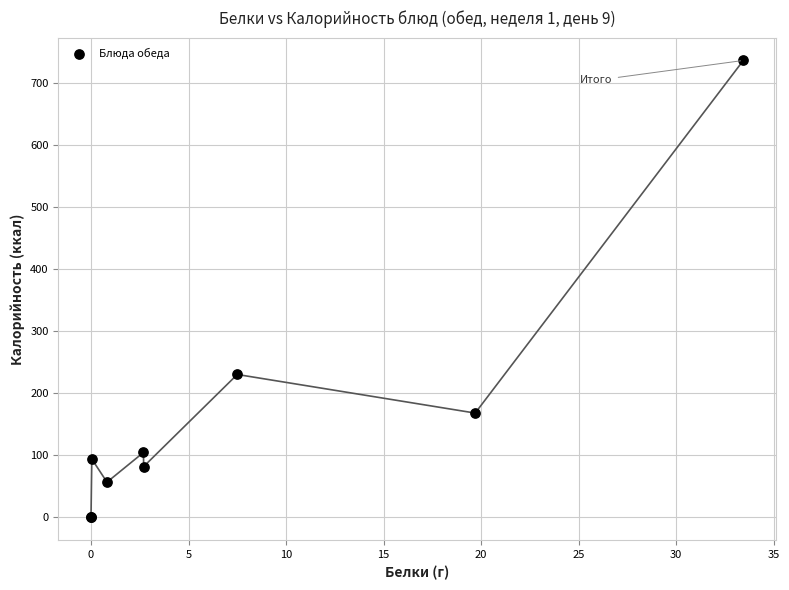

What Y value in the scatter plot is closest to 368?

230.4